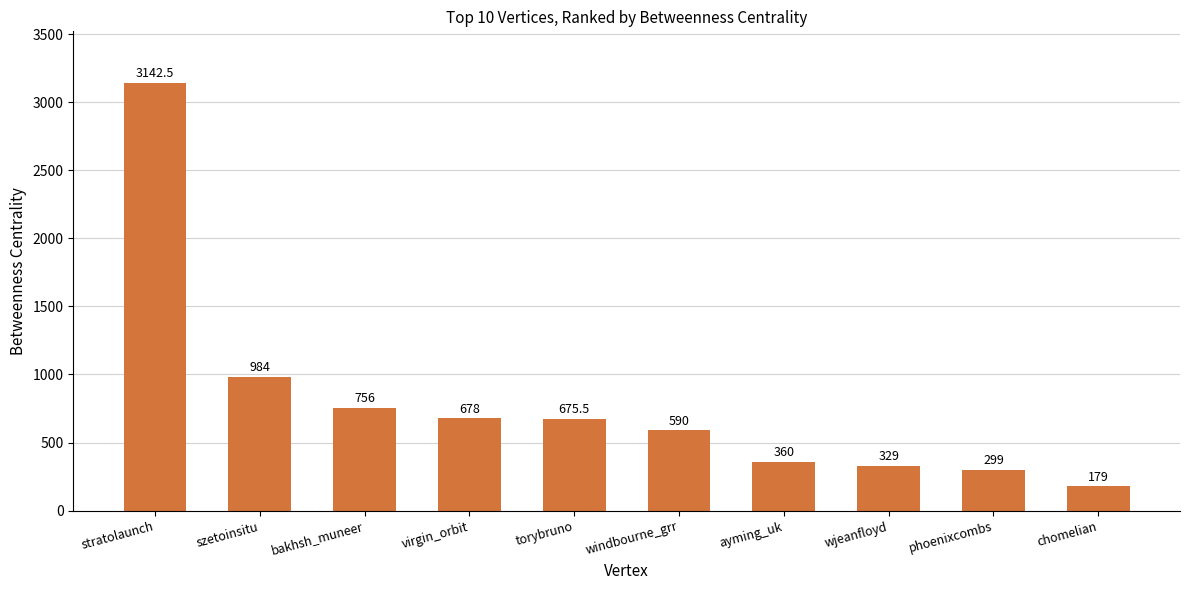

Rank the categories by value from highest to lowest.

stratolaunch, szetoinsitu, bakhsh_muneer, virgin_orbit, torybruno, windbourne_grr, ayming_uk, wjeanfloyd, phoenixcombs, chomelian